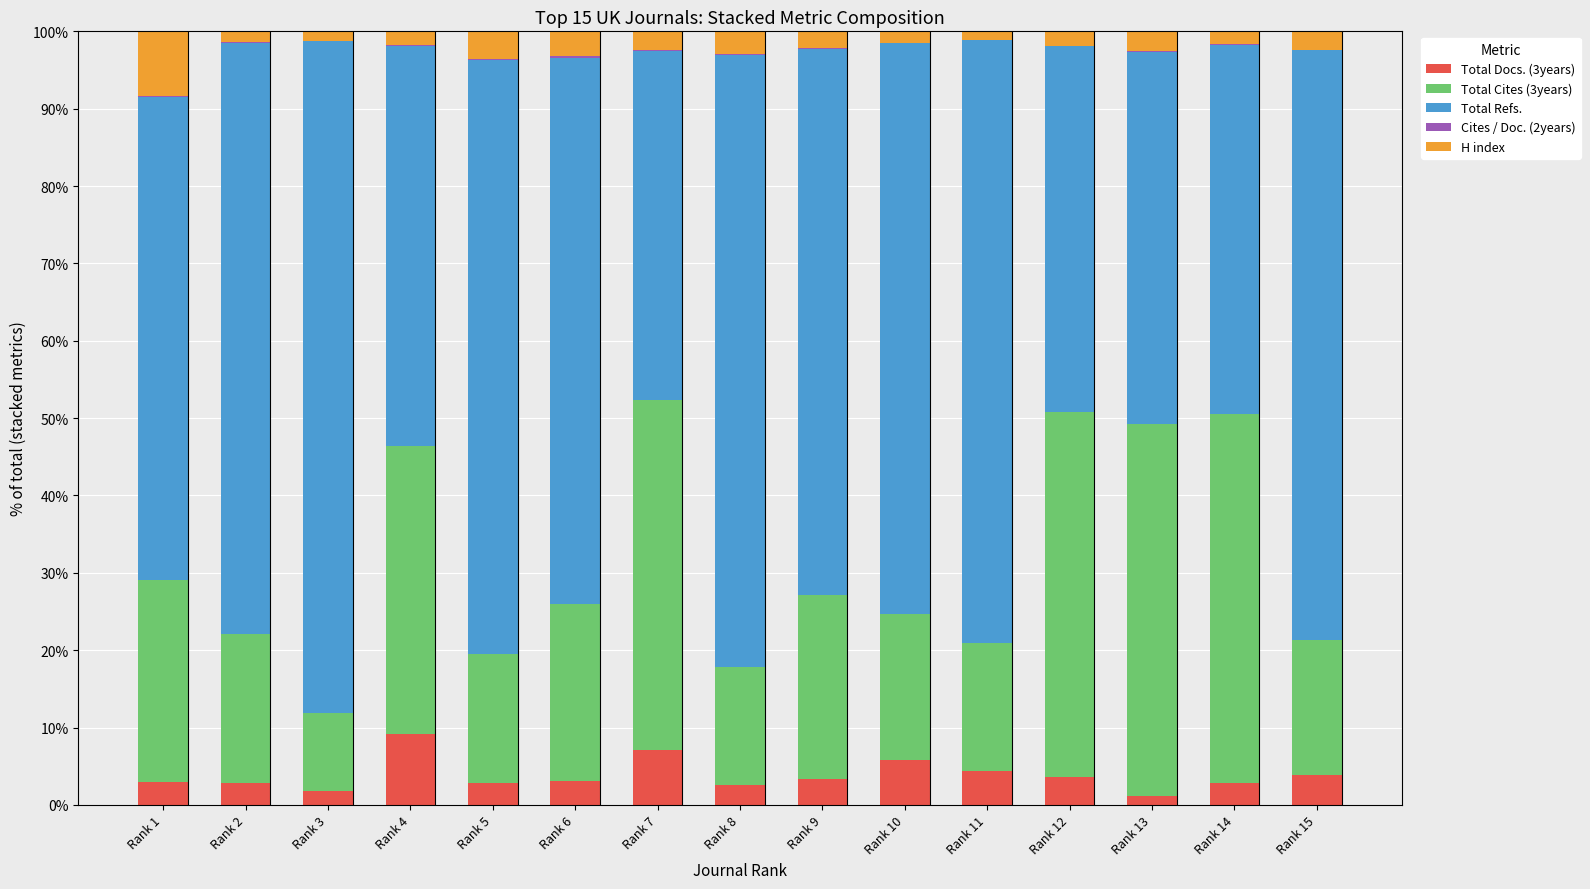

The Total Docs. (3years) series shows 2.8 at Rank 2. True or false?

True